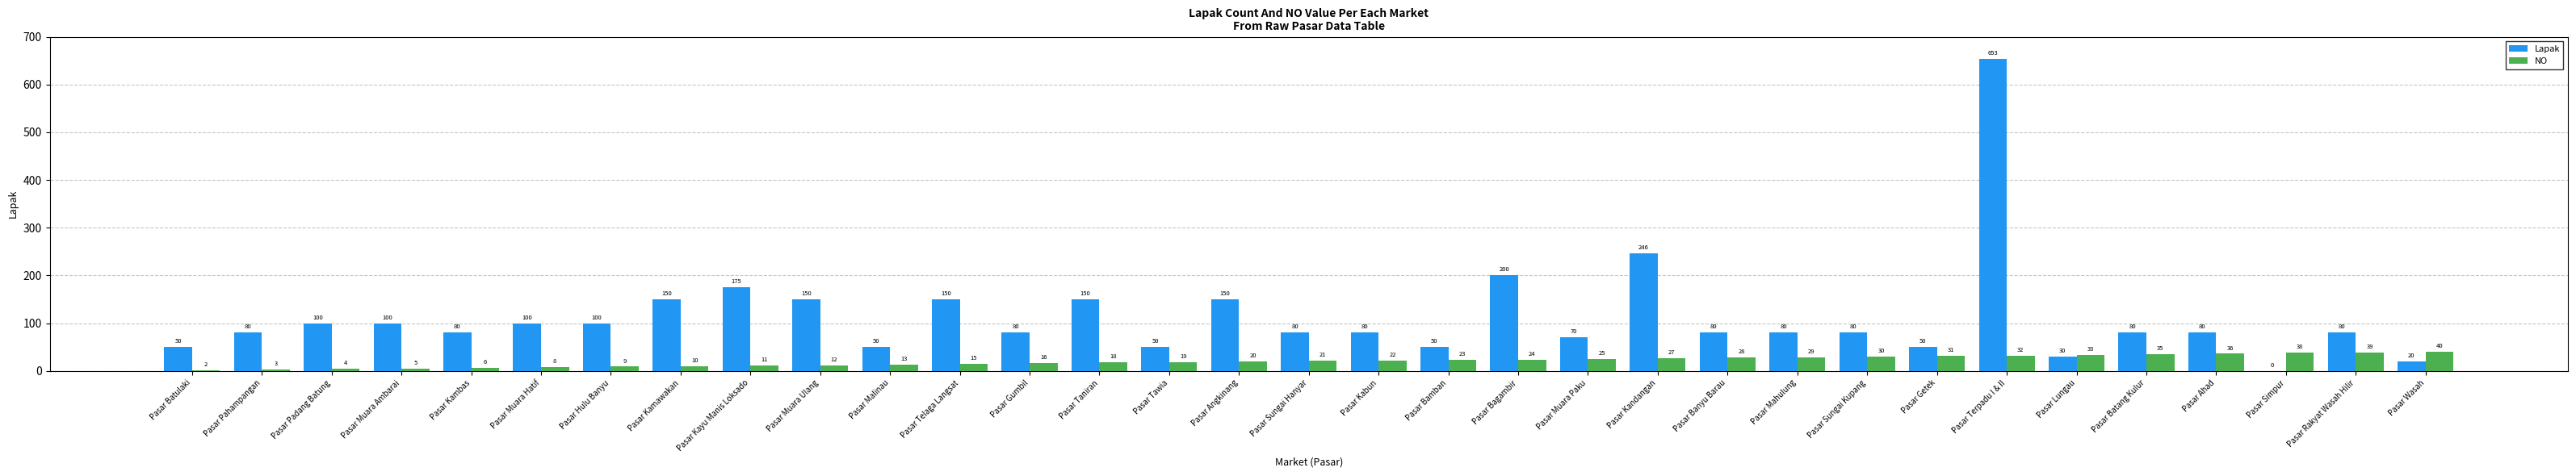

Between Pasar Pahampangan and Pasar Hulu Banyu, which series saw the biggest shift?

Lapak